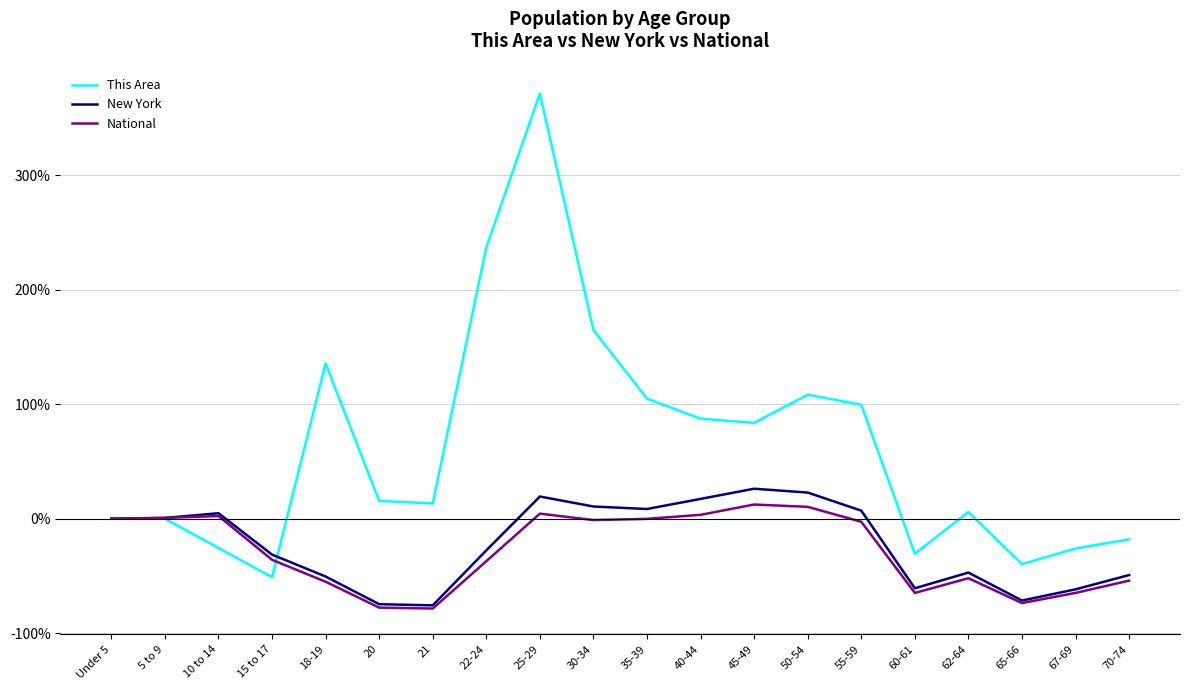

Does the chart display data point markers on the line(s)?

No